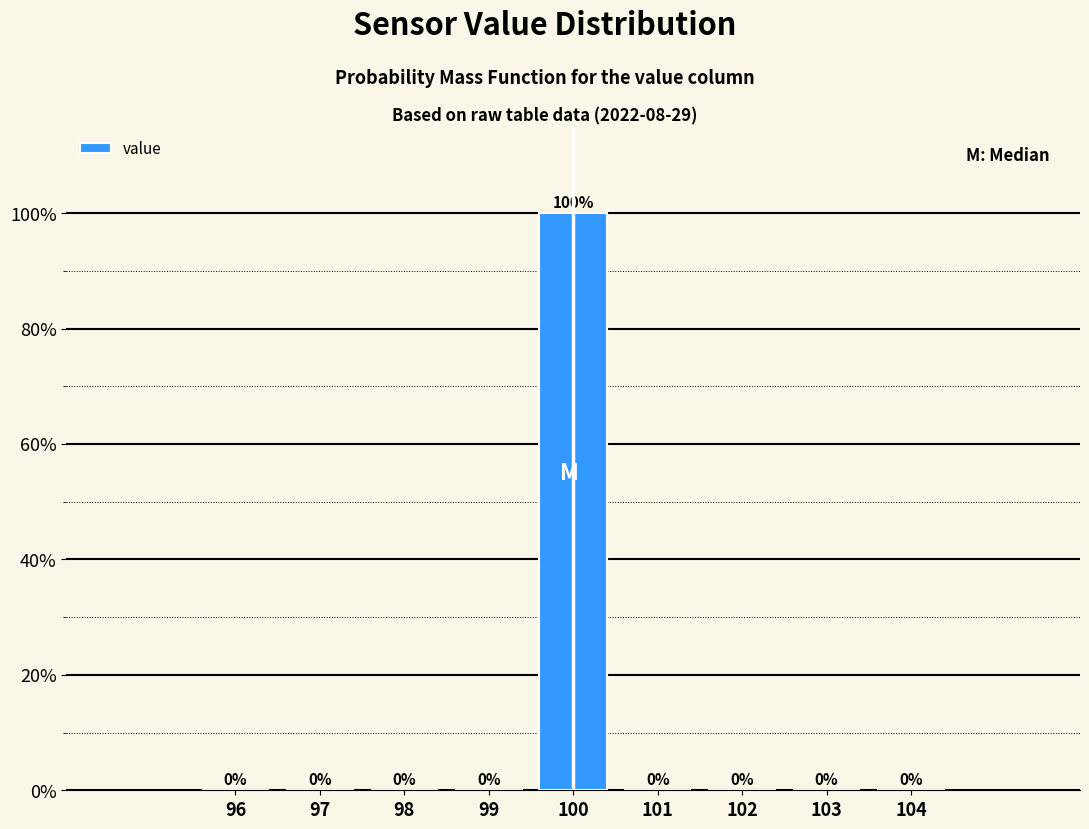

Reading left to right, list every bar in this chart as the range it spans on the x-axis followed by its height.

95.5 to 96.5: 0
96.5 to 97.5: 0
97.5 to 98.5: 0
98.5 to 99.5: 0
99.5 to 100.5: 100
100.5 to 101.5: 0
101.5 to 102.5: 0
102.5 to 103.5: 0
103.5 to 104.5: 0